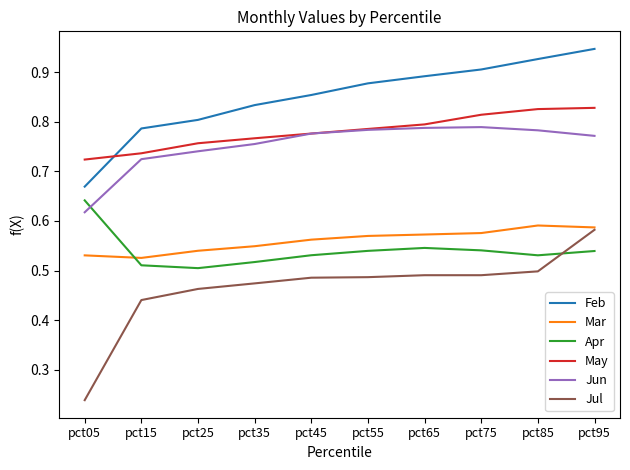

List the series in order of their peak value, highest first.

Feb, May, Jun, Apr, Mar, Jul